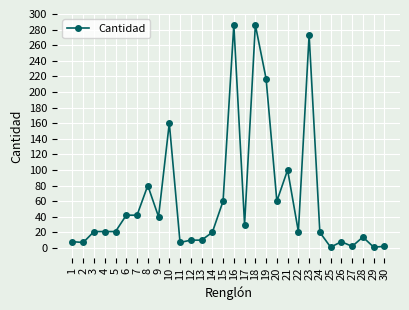

How many data points does each series have?

30